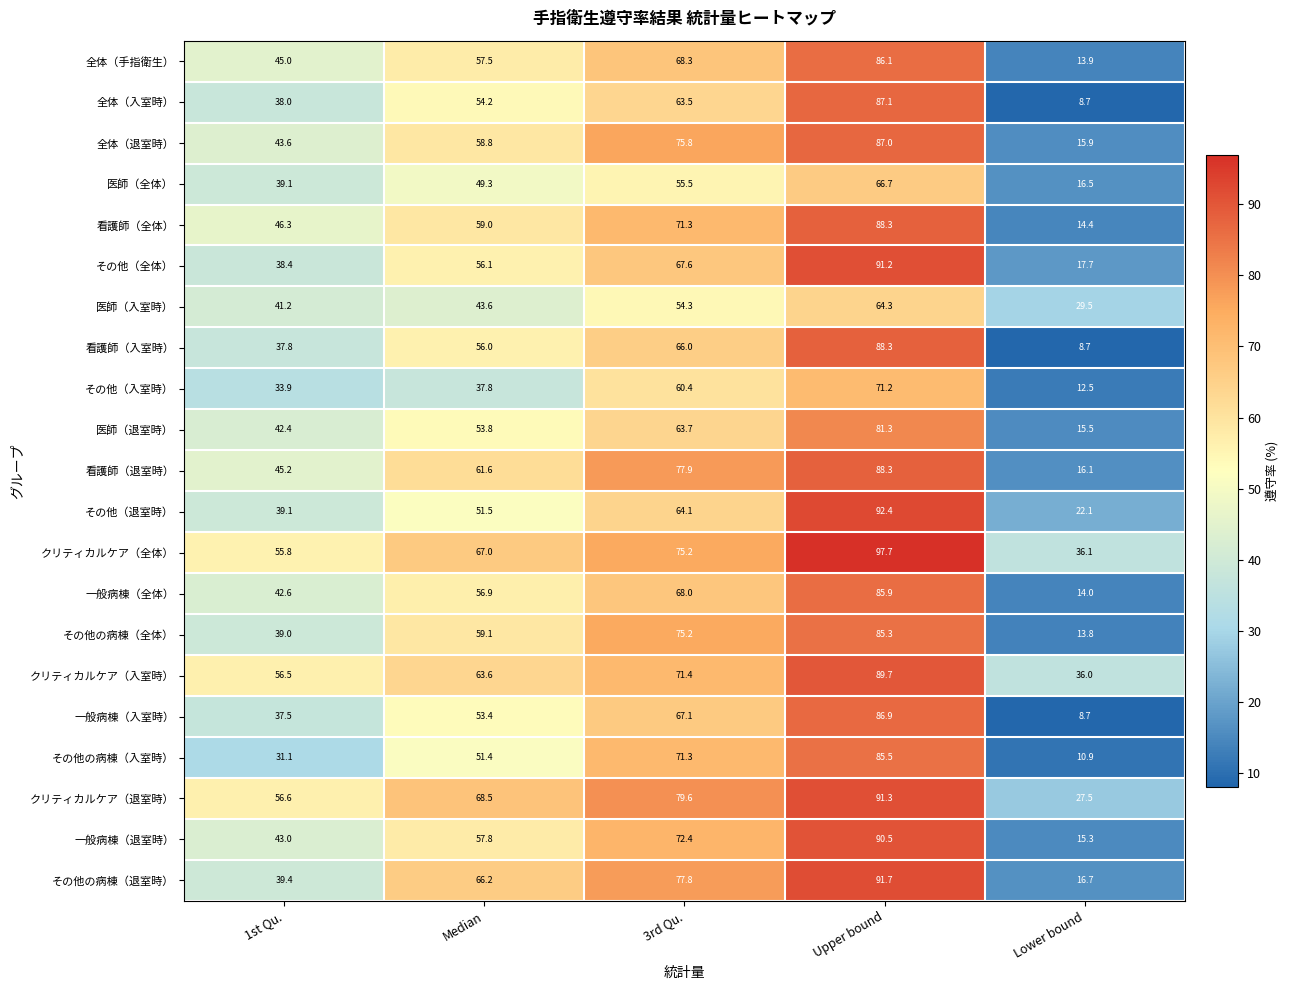

Rank the categories by 一般病棟（退室時） value from lowest to highest.

Lower bound, 1st Qu., Median, 3rd Qu., Upper bound